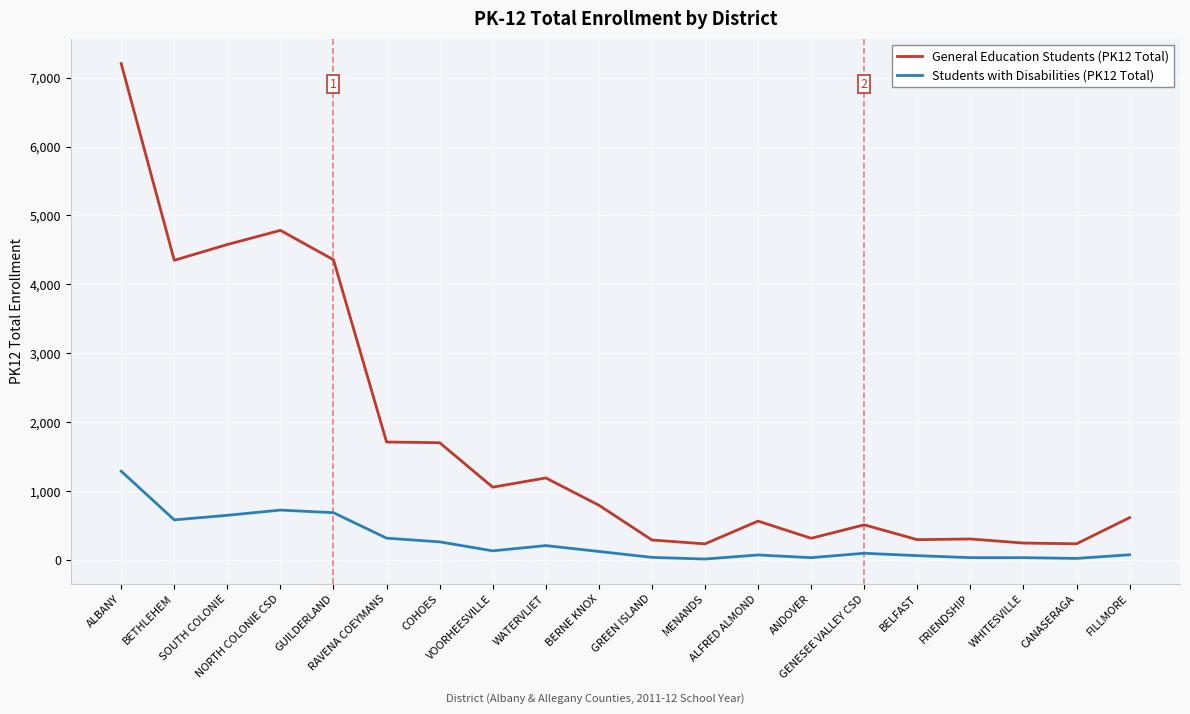

What is the difference between the maximum and minimum values in the General Education Students (PK12 Total) series?

6965